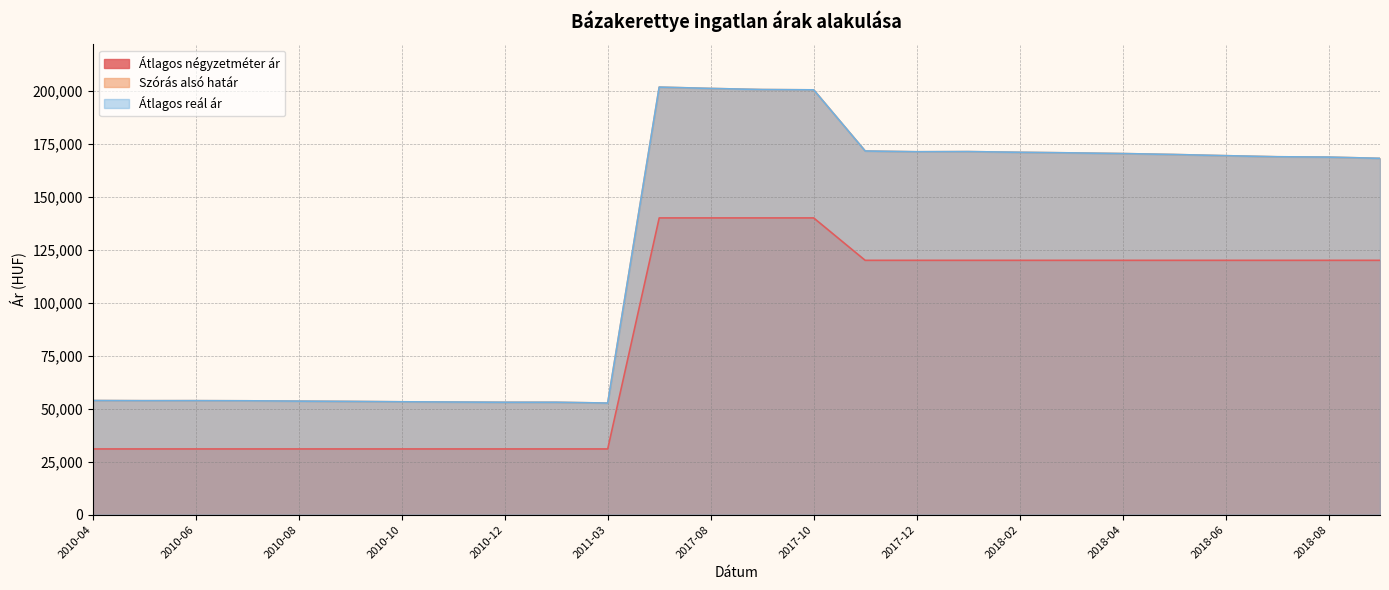

At which category does Átlagos reál ár reach its first local peak?

2010-06